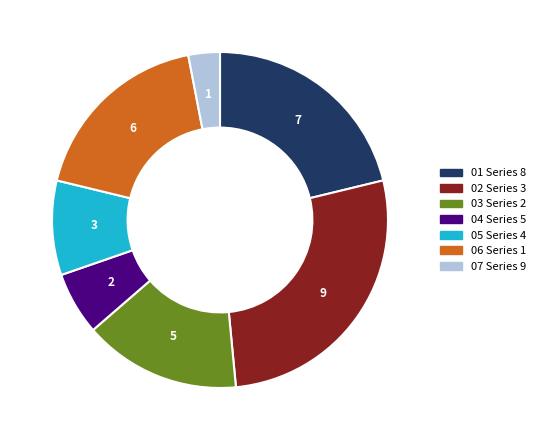

Does any single category account for the majority?

No